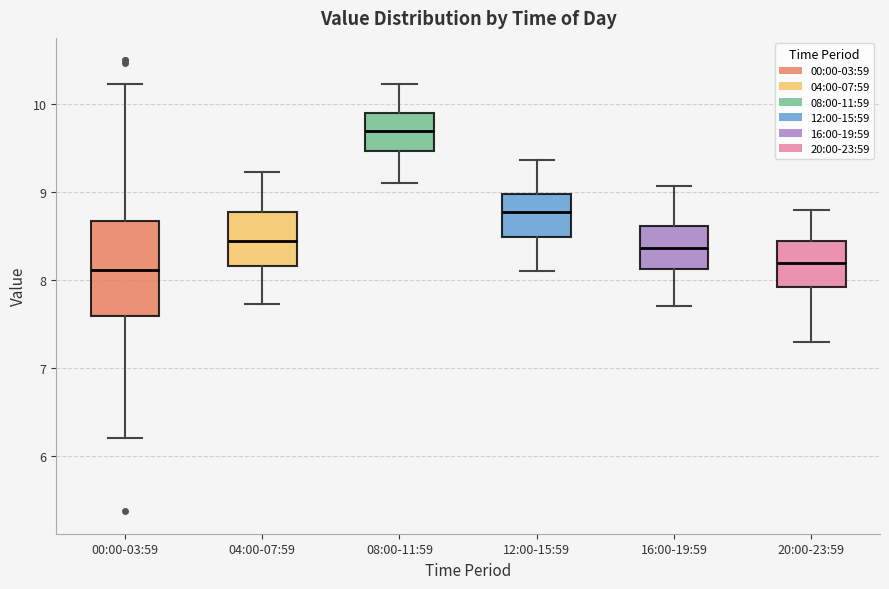

Reading left to right, transcribe this box plot: for each box, give where its median line is, the range the box spans, and where its two whiskers end, as read against the y-axis. The values are not printed on the chart, so give them approximately, as read against the axis.

00:00-03:59: median 8.1, box 7.6 to 8.7, whiskers 6.2 to 10.2
04:00-07:59: median 8.5, box 8.2 to 8.8, whiskers 7.7 to 9.2
08:00-11:59: median 9.7, box 9.5 to 9.9, whiskers 9.1 to 10.2
12:00-15:59: median 8.8, box 8.5 to 9.0, whiskers 8.1 to 9.4
16:00-19:59: median 8.4, box 8.1 to 8.6, whiskers 7.7 to 9.1
20:00-23:59: median 8.2, box 7.9 to 8.4, whiskers 7.3 to 8.8